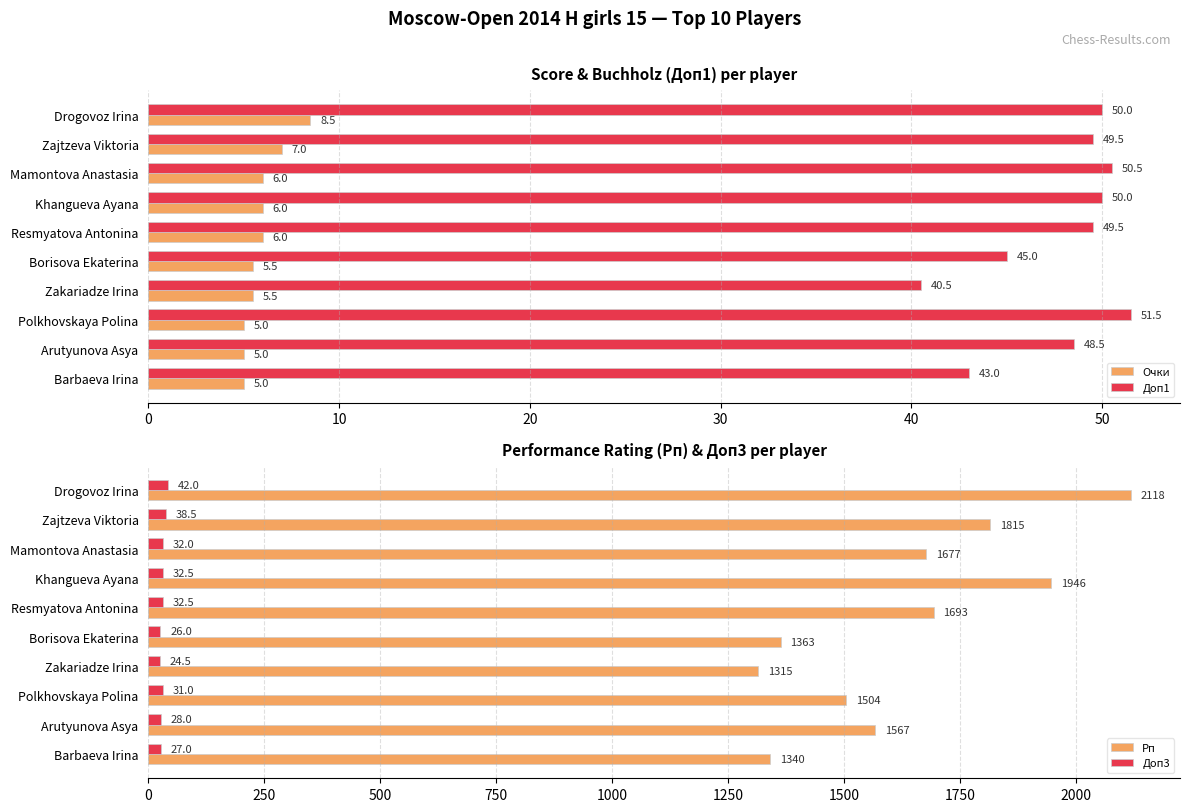

Which series has the largest total across all categories?

Рп